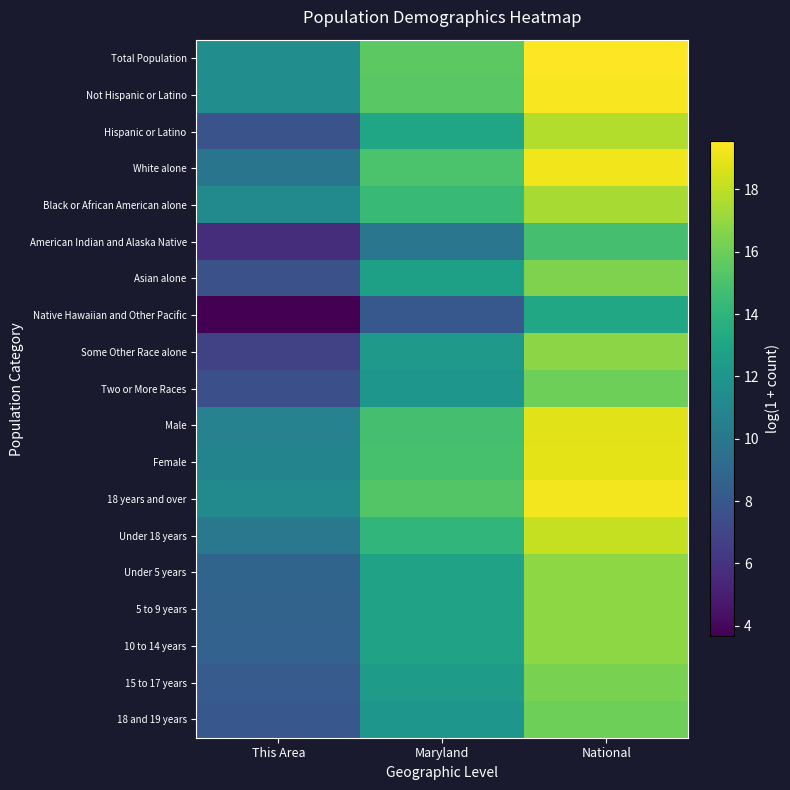

What is the total value across all series at National?

328.7